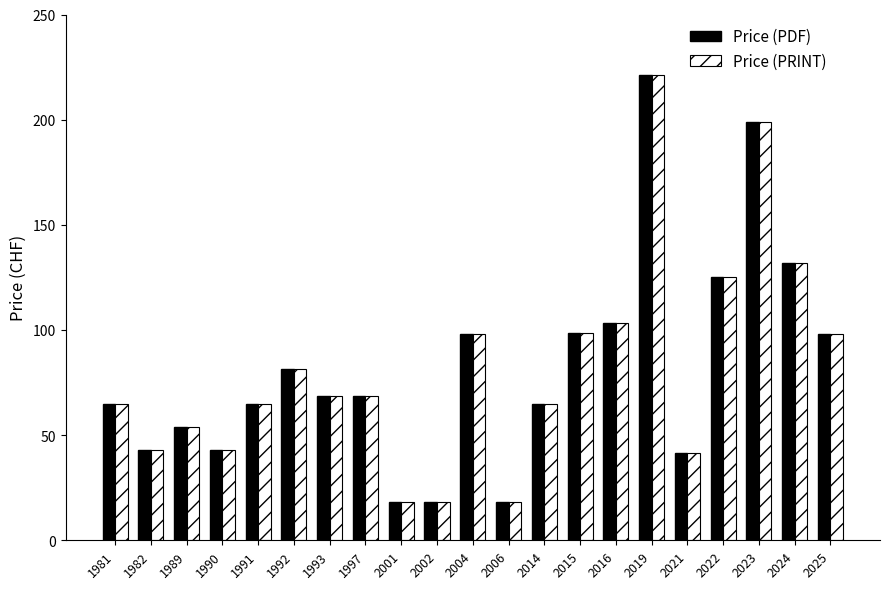

What is the sum of all Price (PDF) values?

1724.3